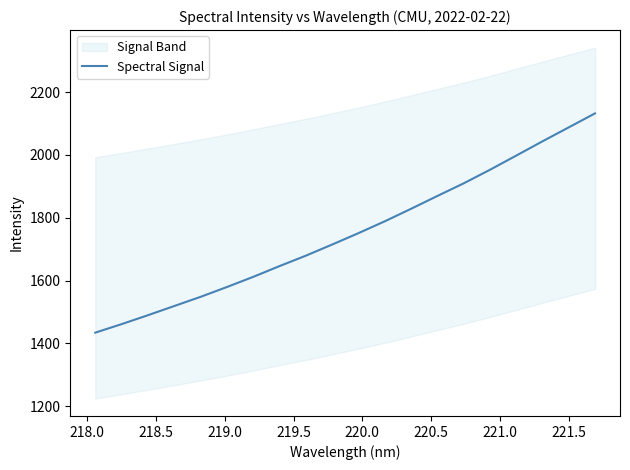

What is the lowest value of the Spectral Signal series?

1434.0